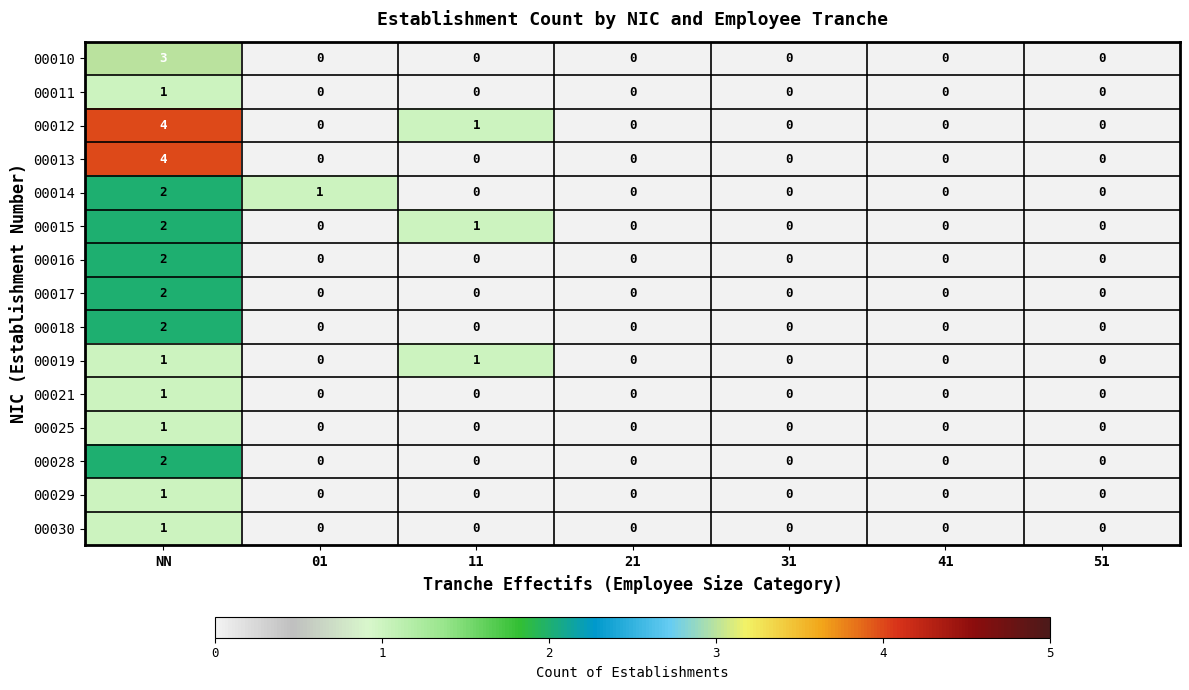

Is it true that 00029 equals 0 at 51?

True